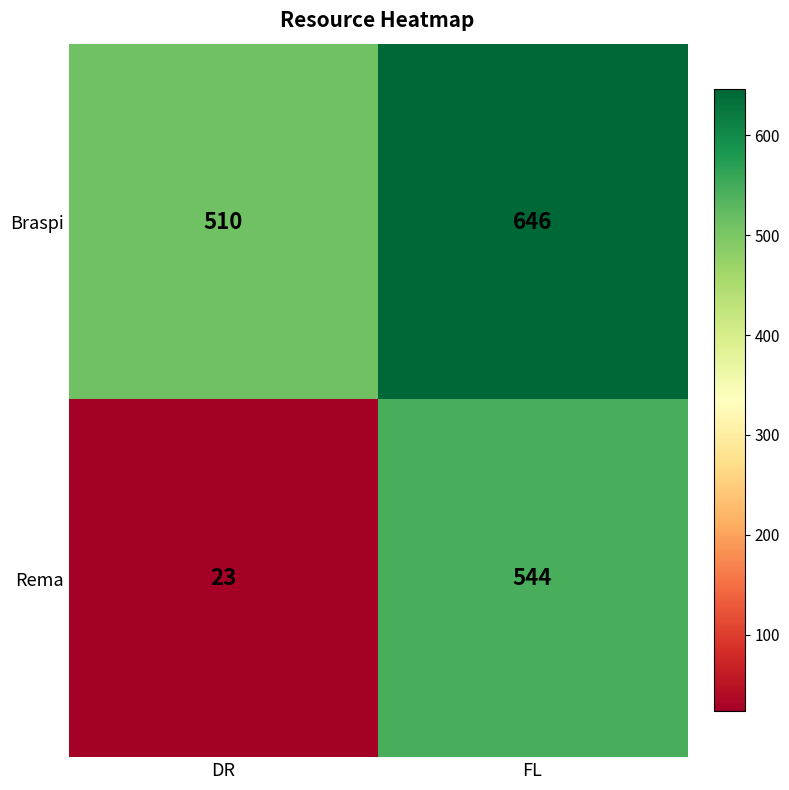

Reading right to left, transcribe all the data shown in this chart.

Braspi: FL=646	DR=510
Rema: FL=544	DR=23